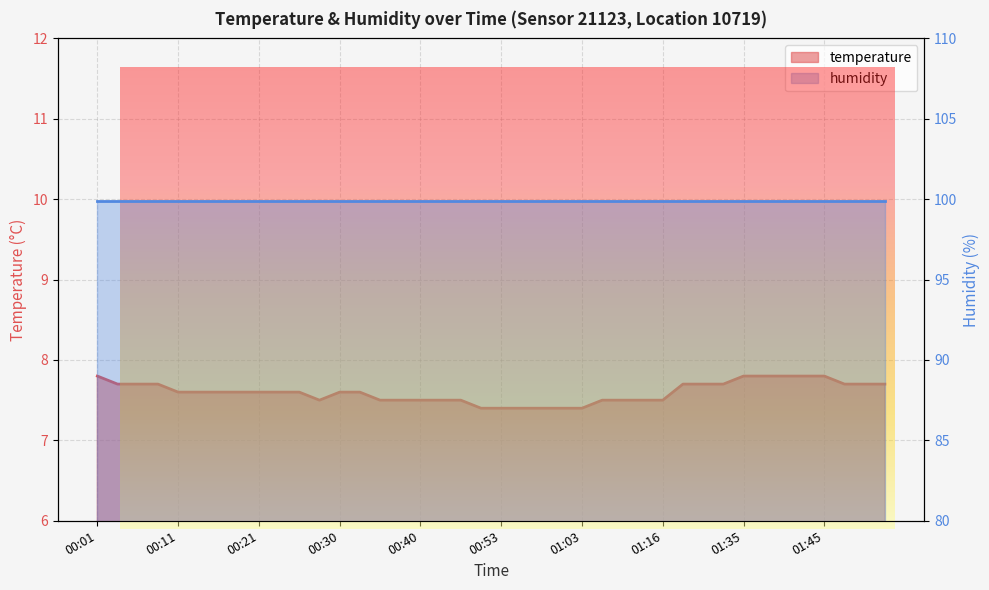

How many categories are shown in the chart?

40